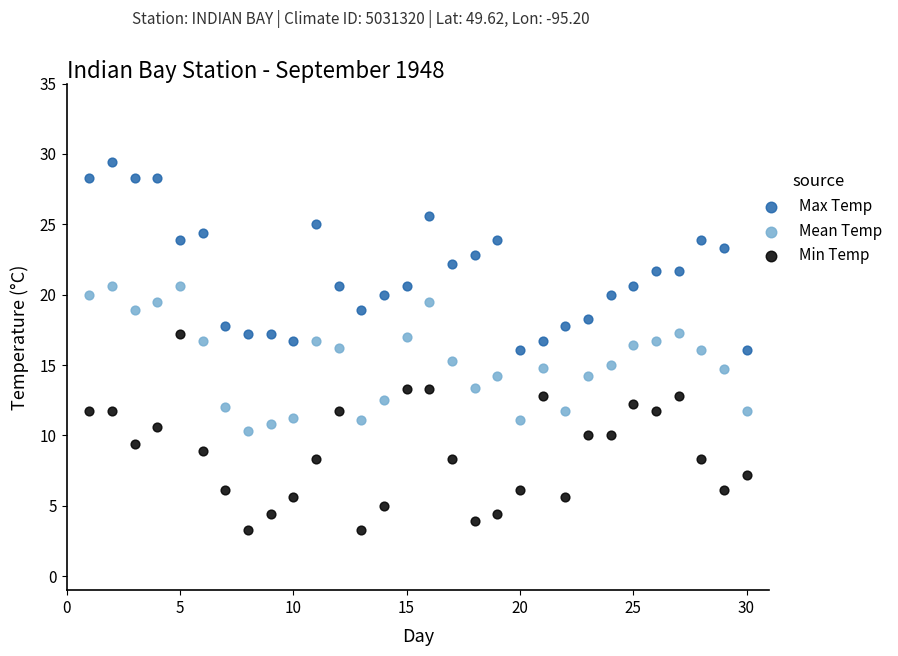

Which series reaches the minimum Y coordinate?

Min Temp